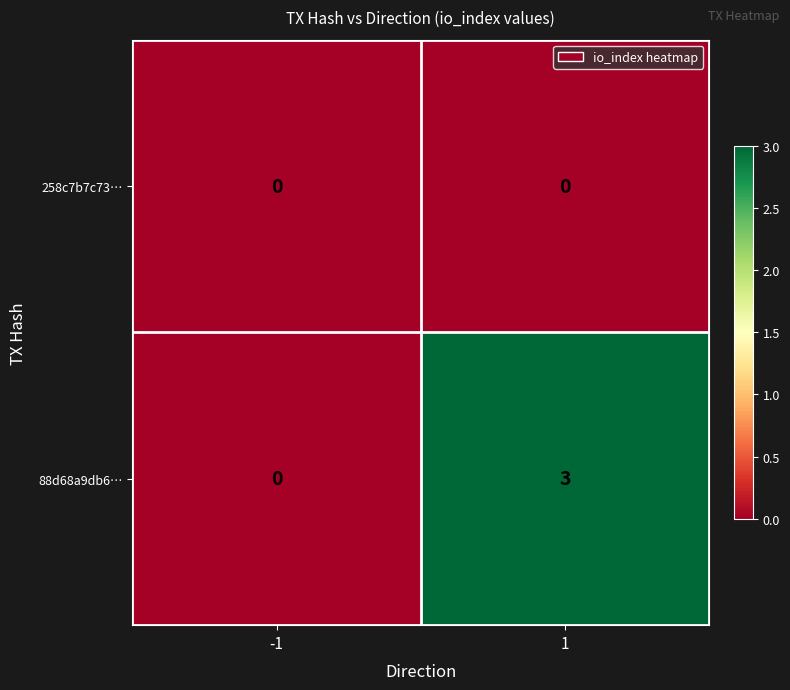

What is the difference between the highest and lowest values at 1?

3